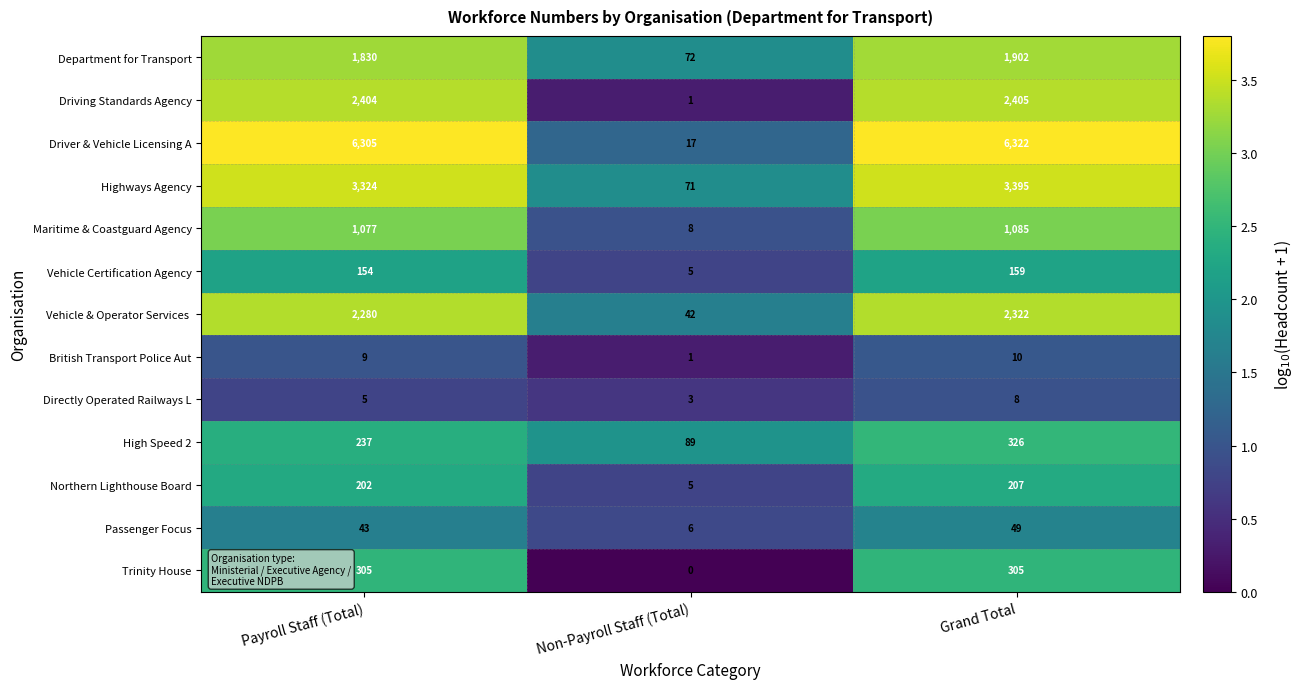

Rank the categories by High Speed 2 value from lowest to highest.

Non-Payroll Staff (Total), Payroll Staff (Total), Grand Total